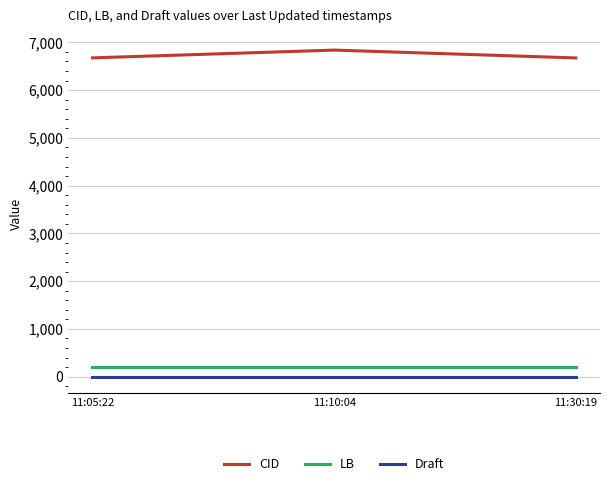

Which series changed the most between 11:10:04 and 11:30:19?

CID